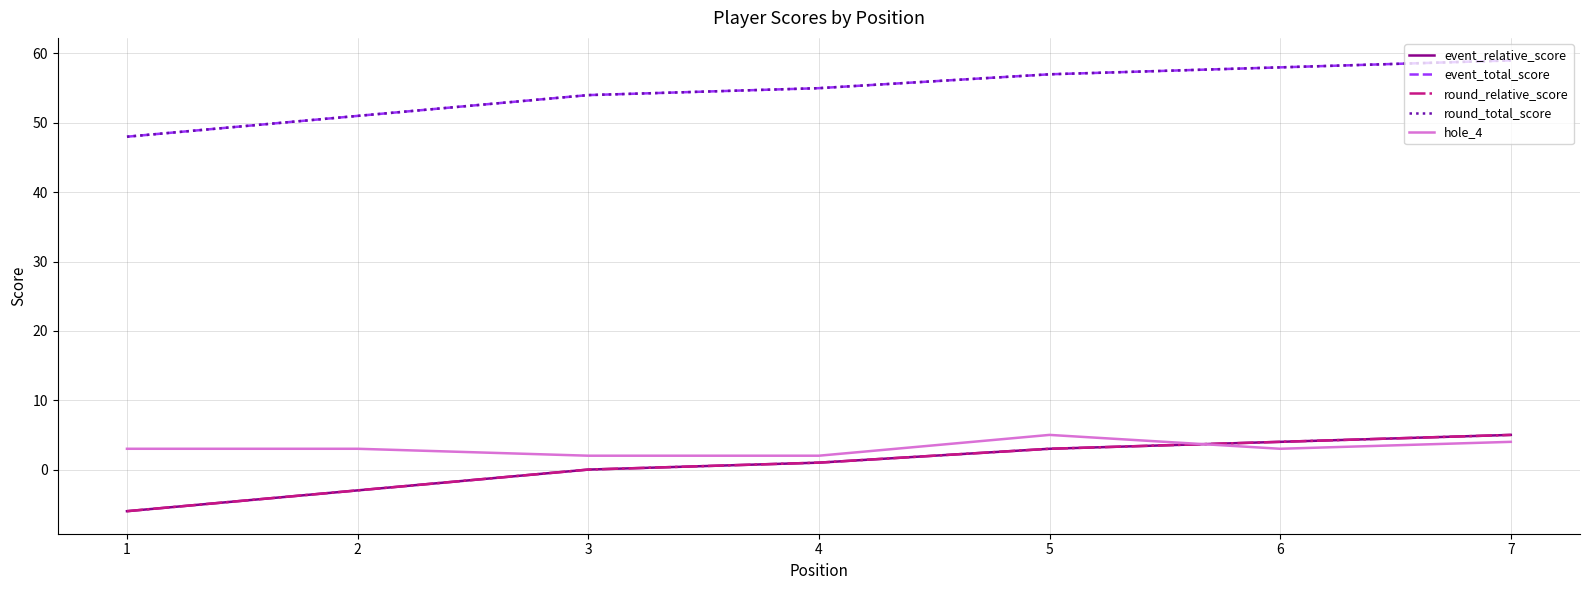

Does the chart display data point markers on the line(s)?

No